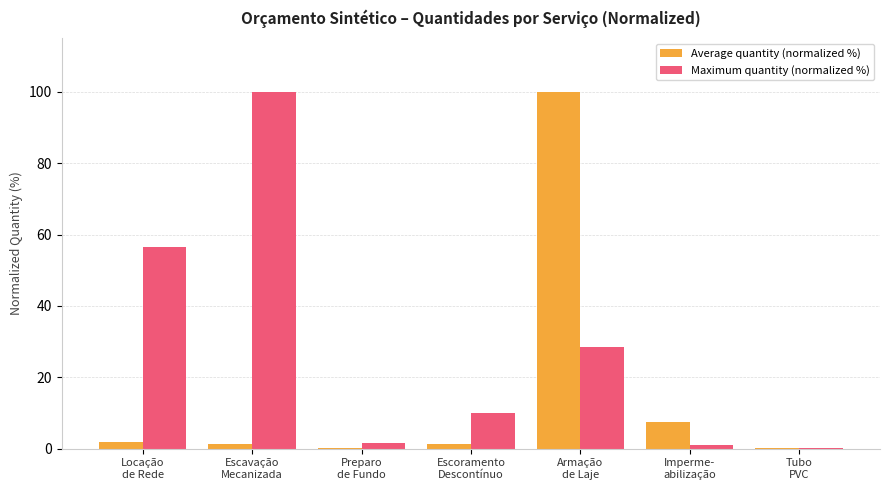

What is the maximum value shown in the chart?

100.0